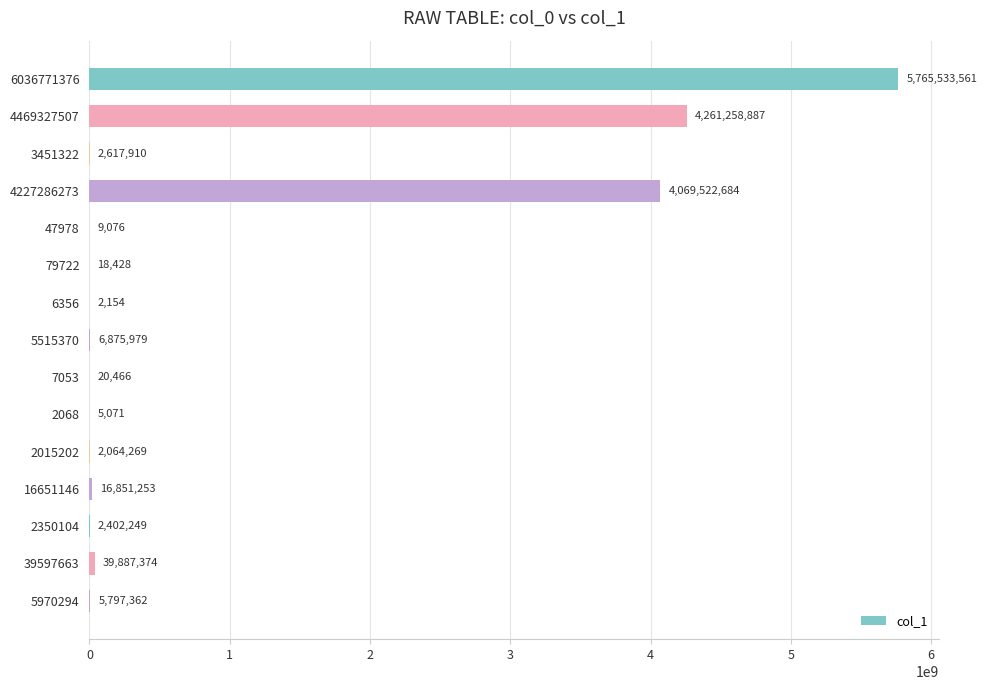

Count the number of categories in the chart.

15